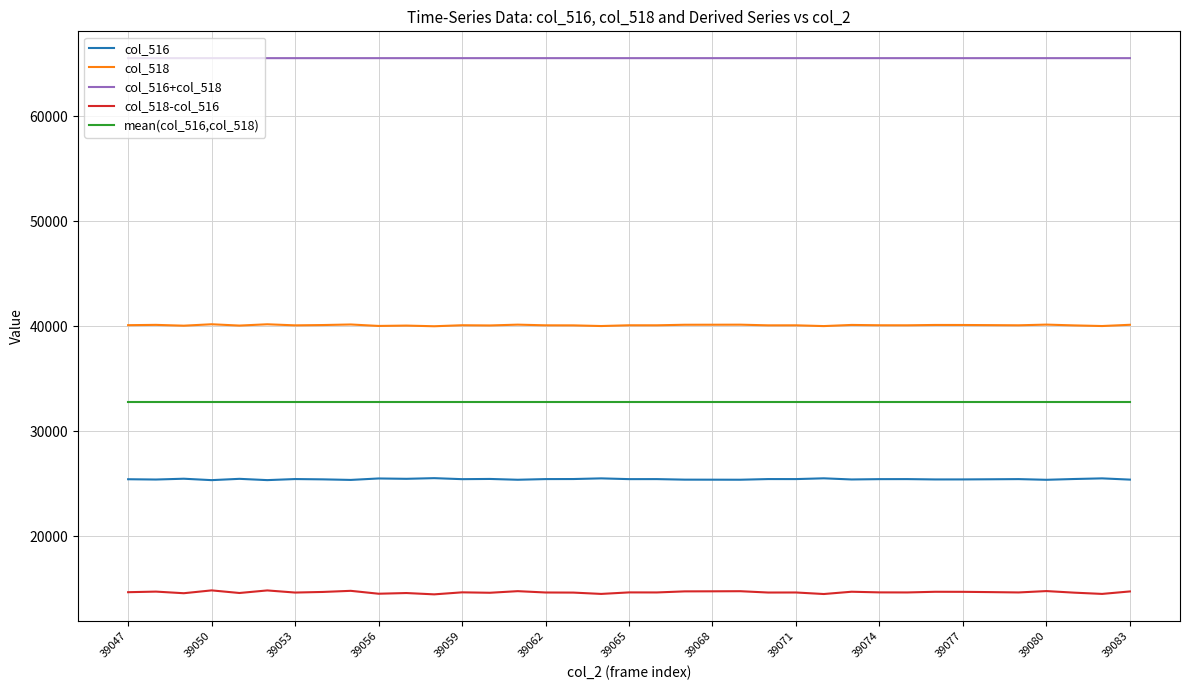

Which series has the largest total across all categories?

col_516+col_518